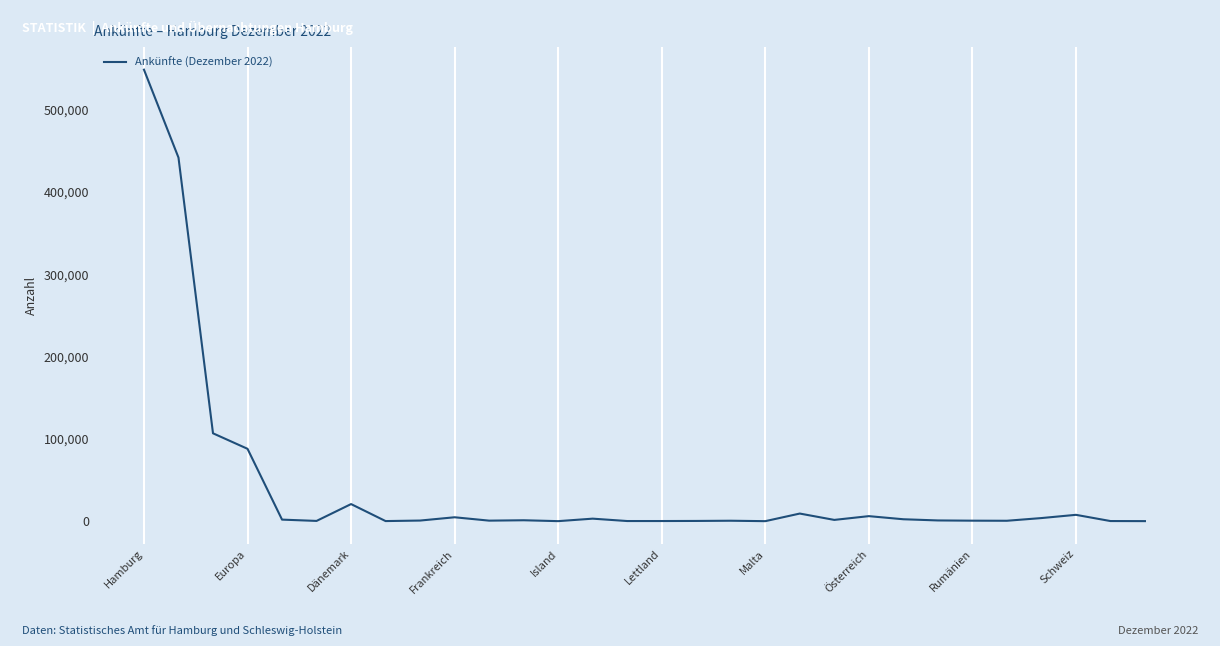

What is the difference between the maximum and minimum values?

548258